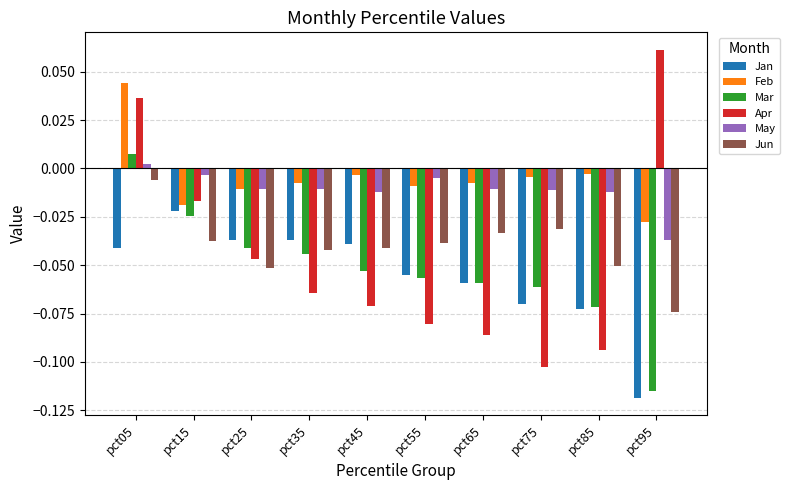

Which series has the widest spread of values?

Apr